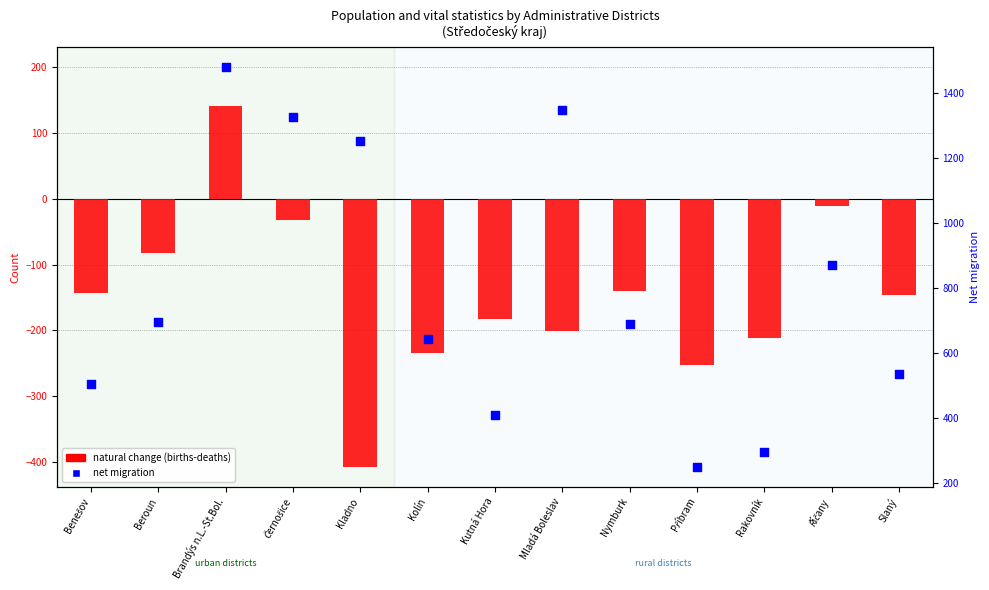

Is the value of net migration at Nymburk greater than the value of natural change (births-deaths) at Kladno?

Yes